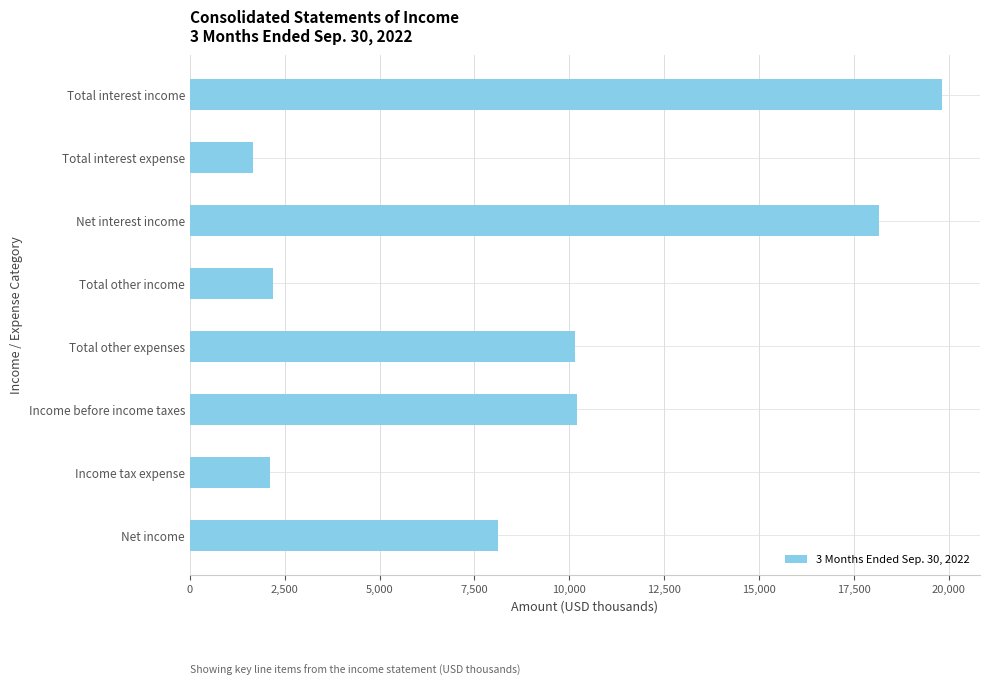

Which has a higher value, Total other expenses or Total interest income?

Total interest income